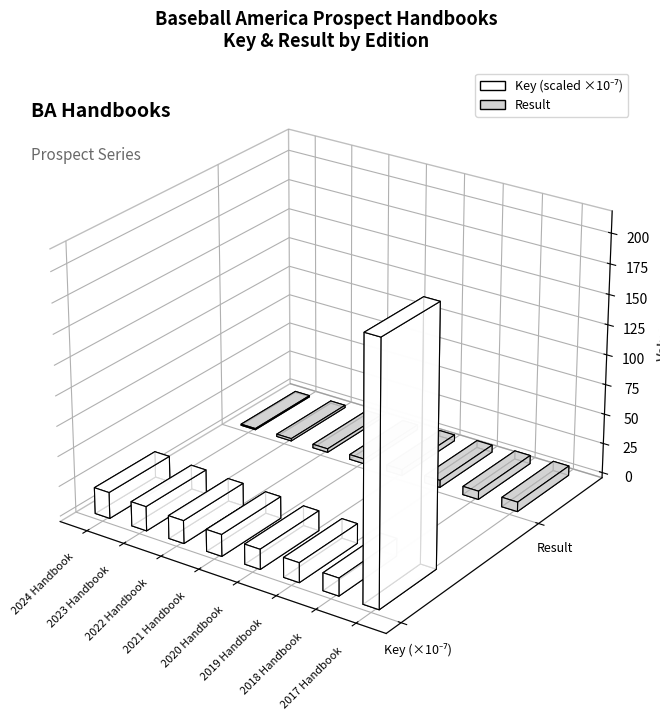

Read the Result value at 2020 Handbook.

5